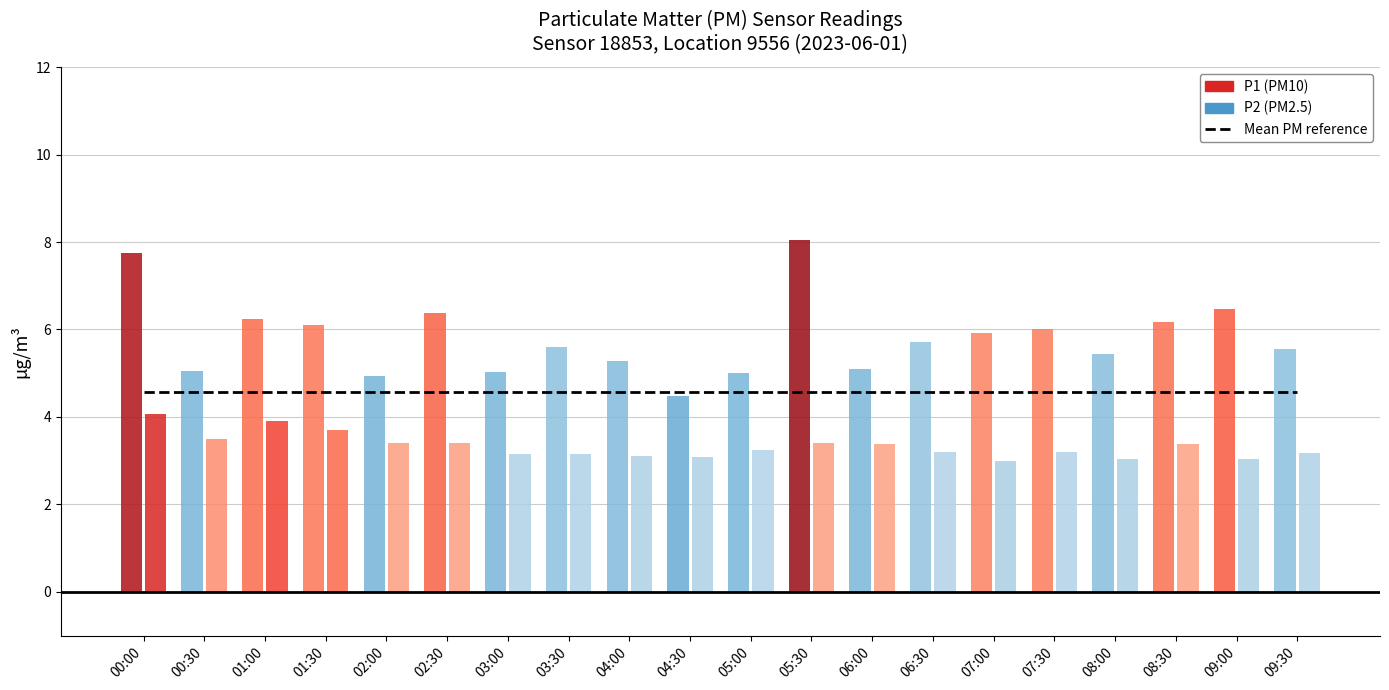

True or false: P1 has a value of 6.4 at 02:30.

True